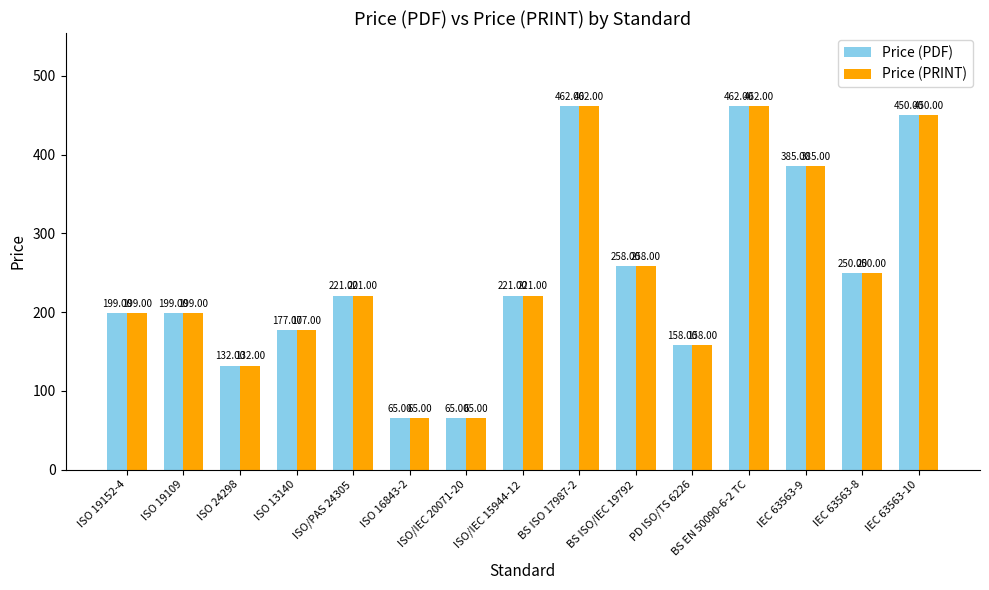

Is the value of Price (PRINT) at ISO 19152-4 greater than the value of Price (PDF) at ISO 16843-2?

Yes